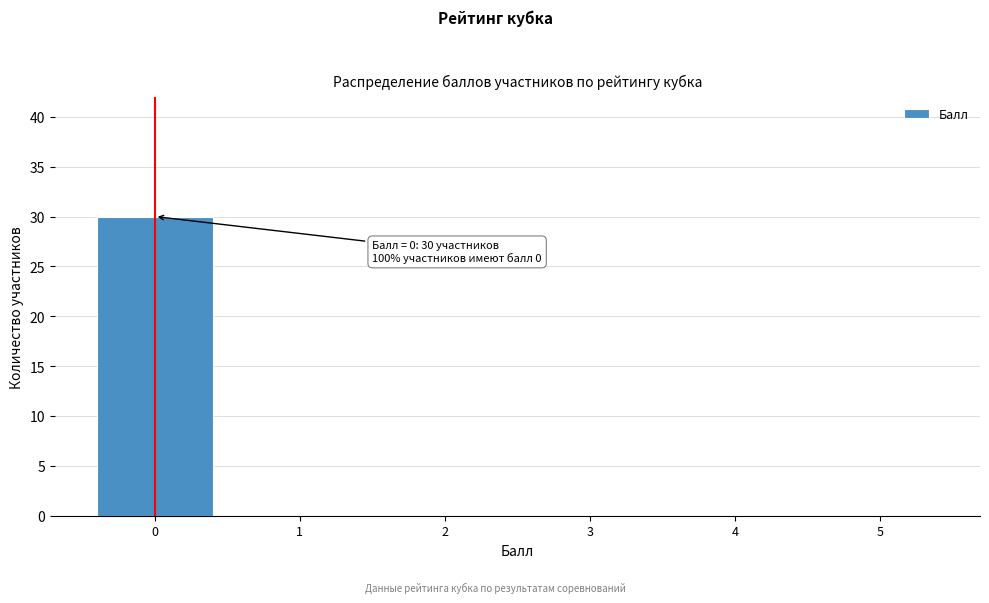

Which range on the x-axis has the tallest bar?

-0.5 to 0.5